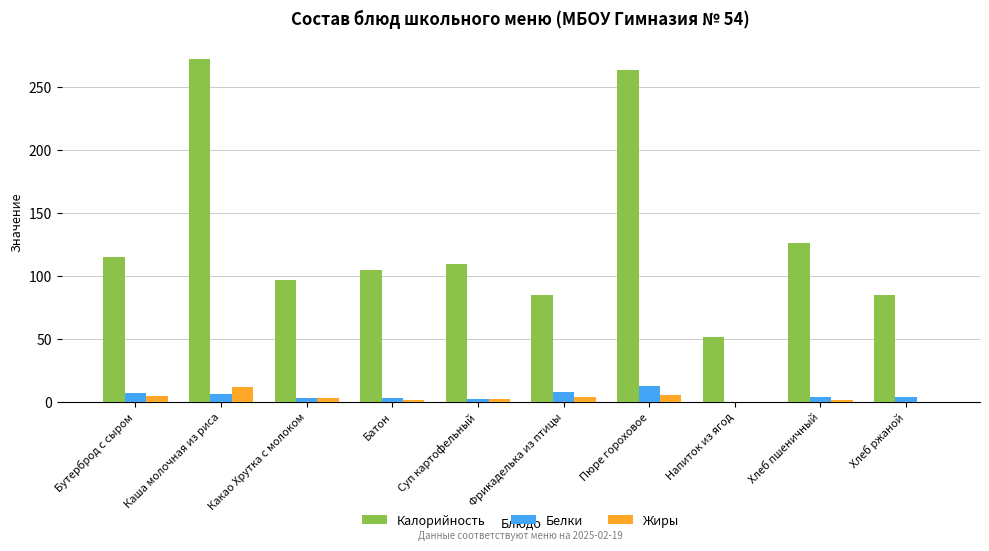

What are all the series names shown in the legend?

Калорийность, Белки, Жиры